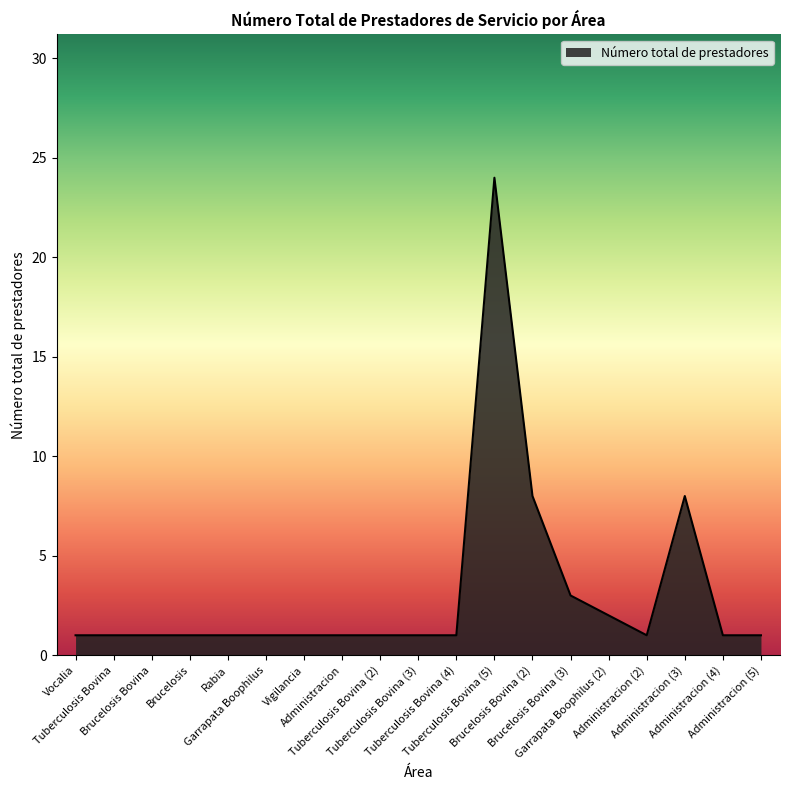

What is the maximum value shown in the chart?

24